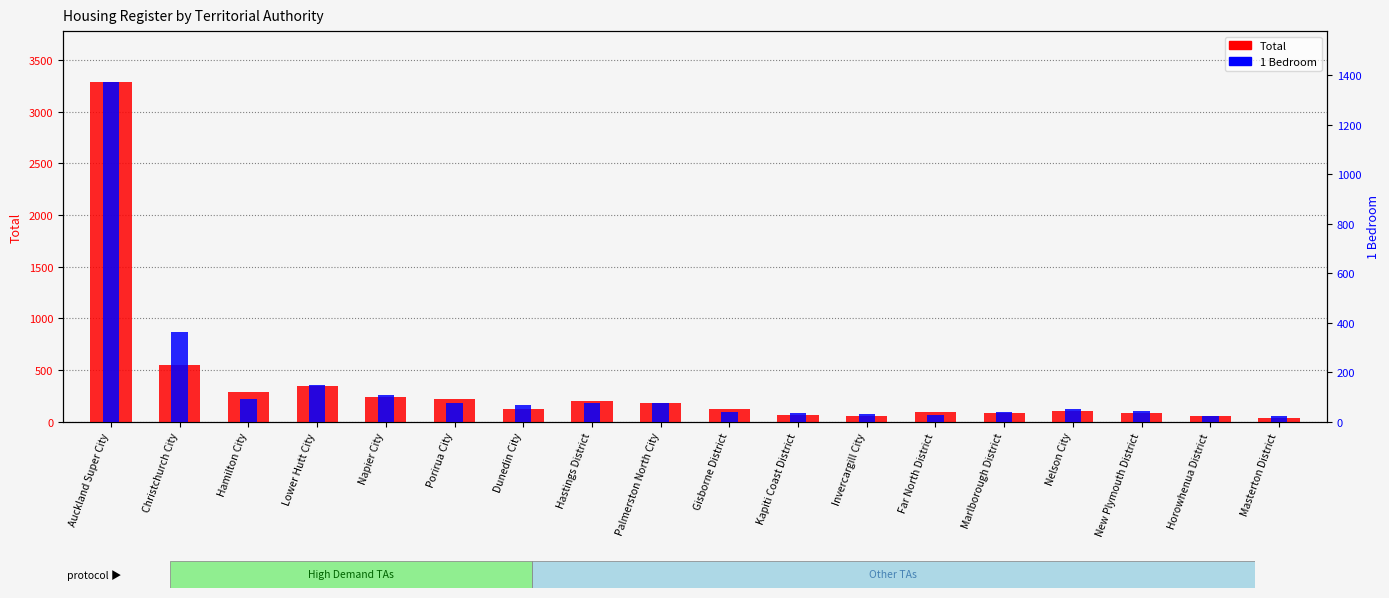

Which series has the largest total across all categories?

Total